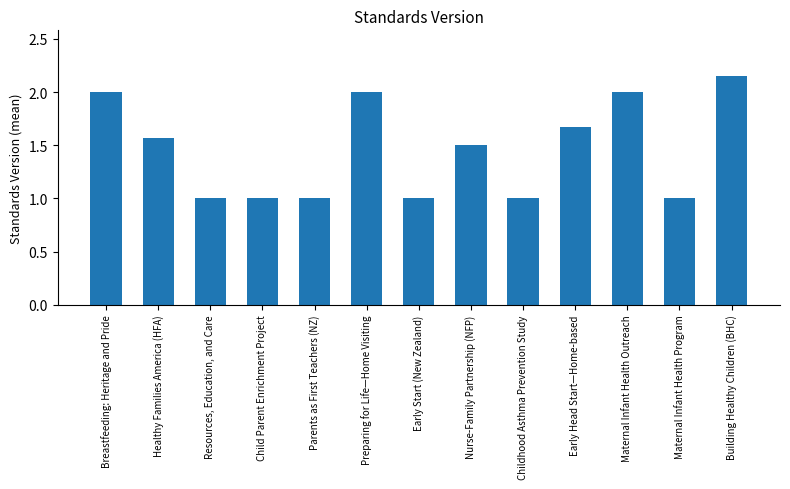

Approximately how many times larger is the value at Preparing for Life—Home Visiting compared to Maternal Infant Health Program?

2.0